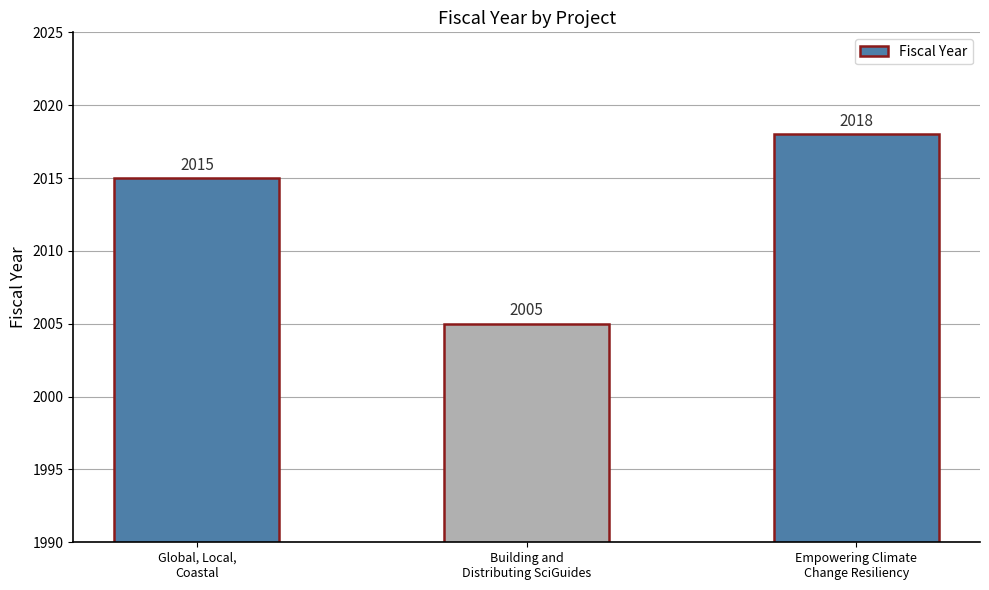

List the labels in order of value, smallest first.

Building and
Distributing SciGuides, Global, Local,
Coastal, Empowering Climate
Change Resiliency